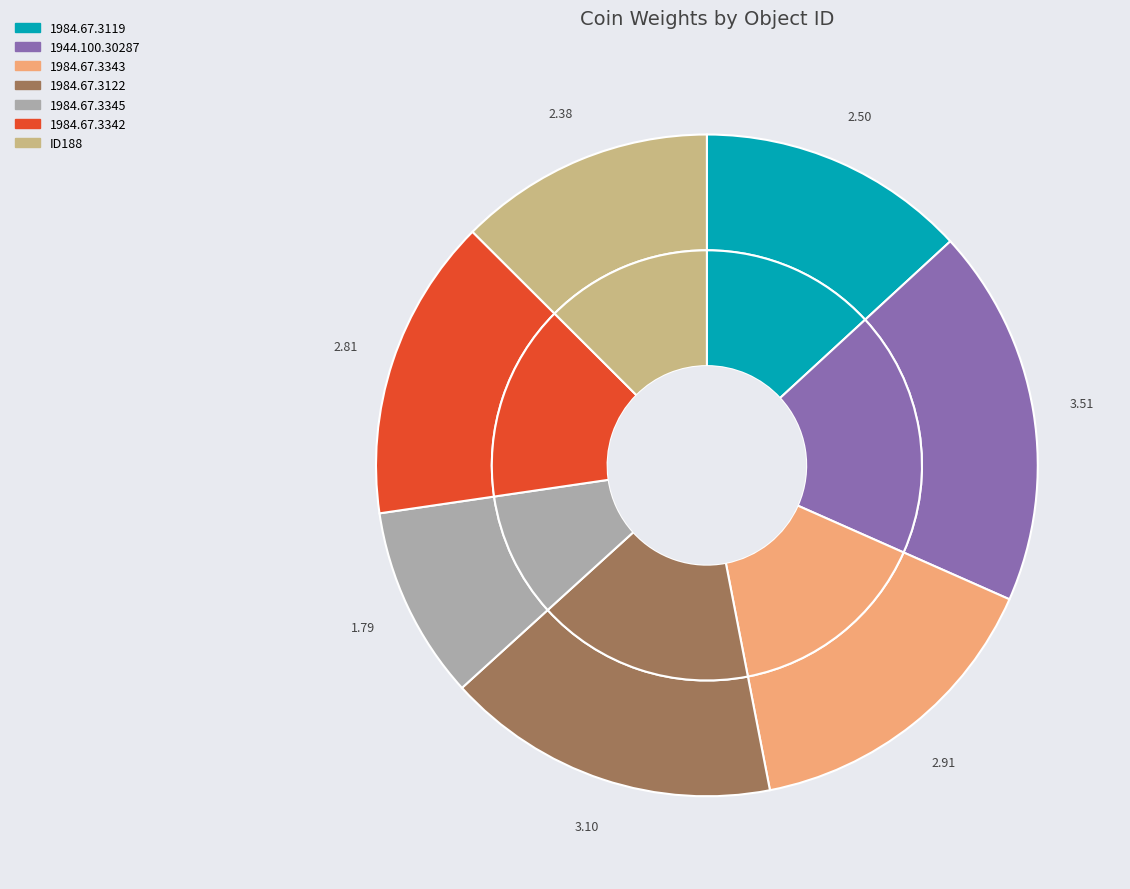

What is the ratio of the value at 1984.67.3122 to the value at 1984.67.3342?

1.1